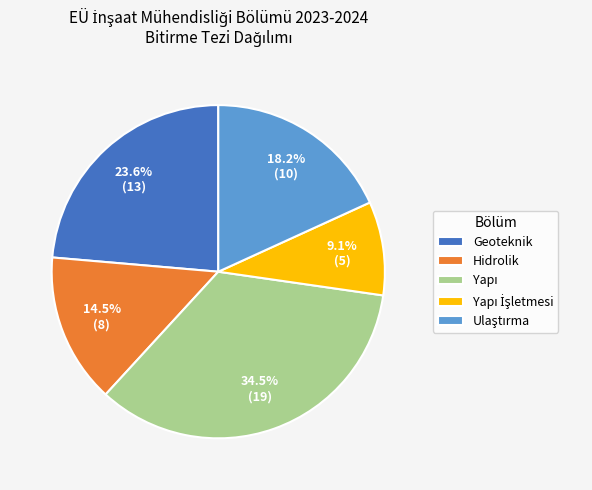

Does Hidrolik account for over 50% of the chart?

No